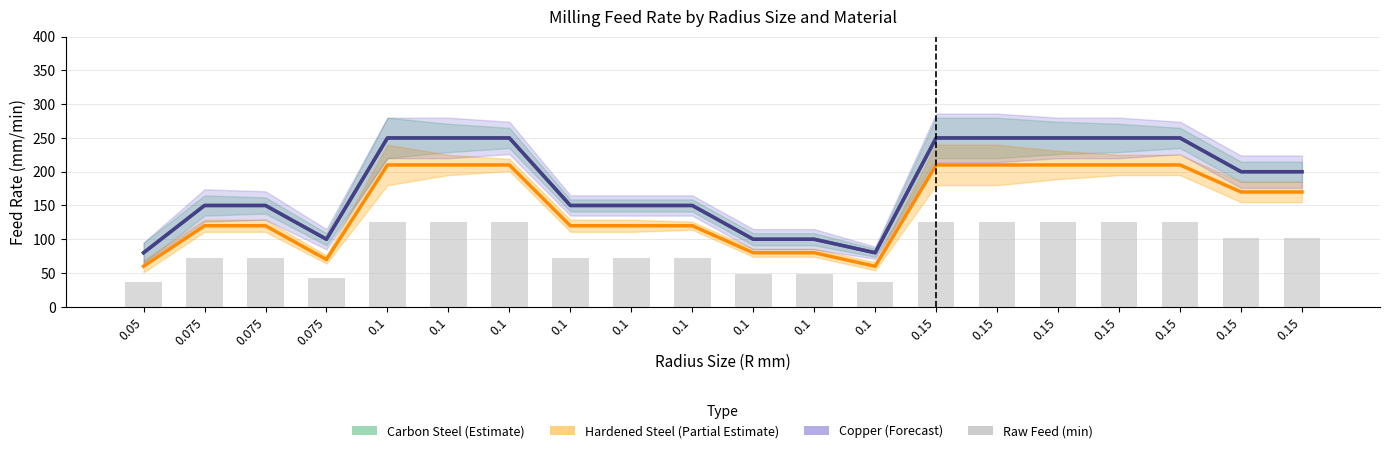

At which label does Copper (Forecast) reach its peak?

0.1